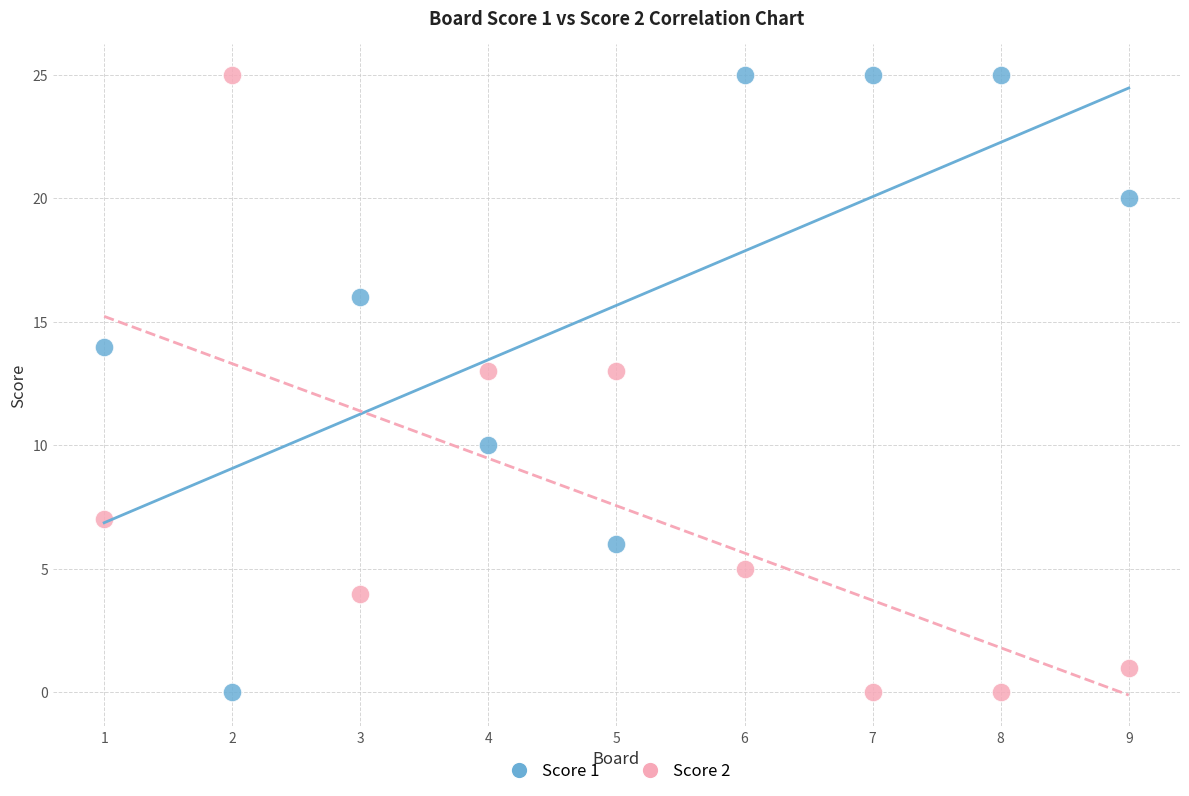

Across all data points, what is the range of X values (max minus min)?

8